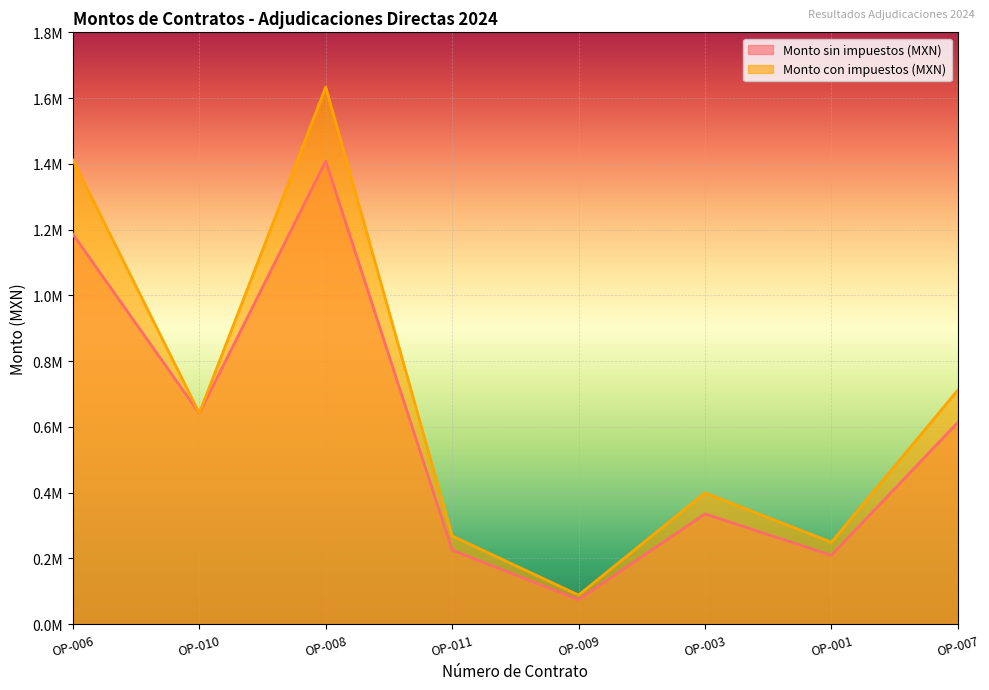

What is the label of the 7th point from the left?

OP-001